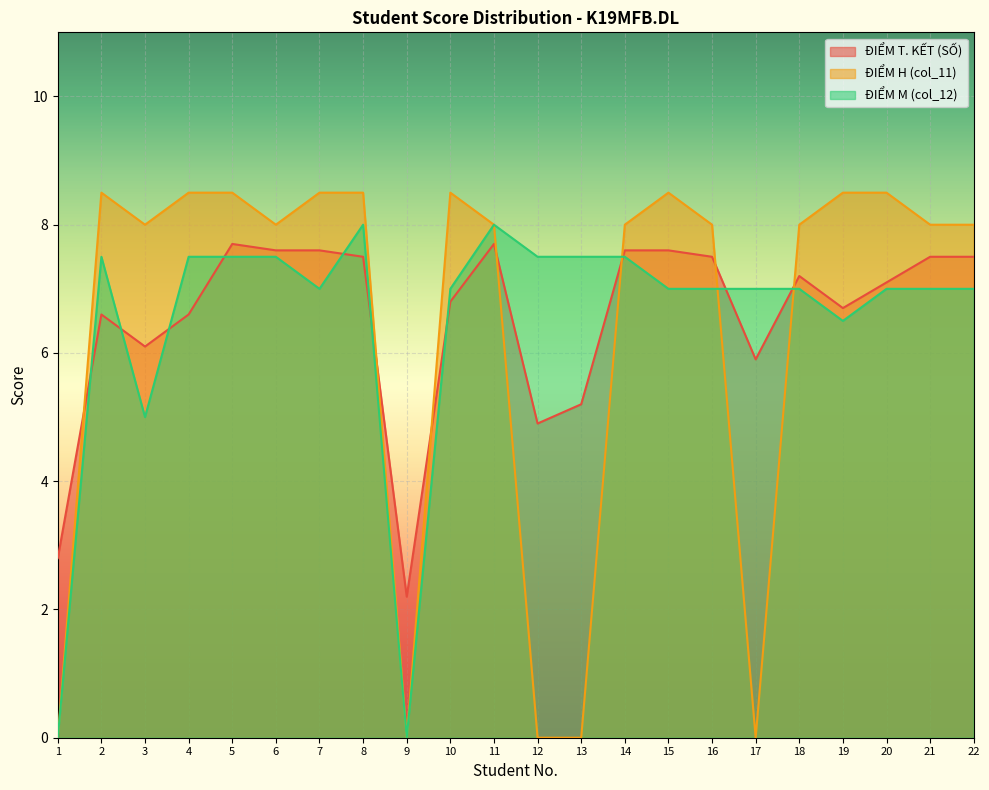

Which series changed the most between 4 and 9?

ĐIỂM H (col_11)